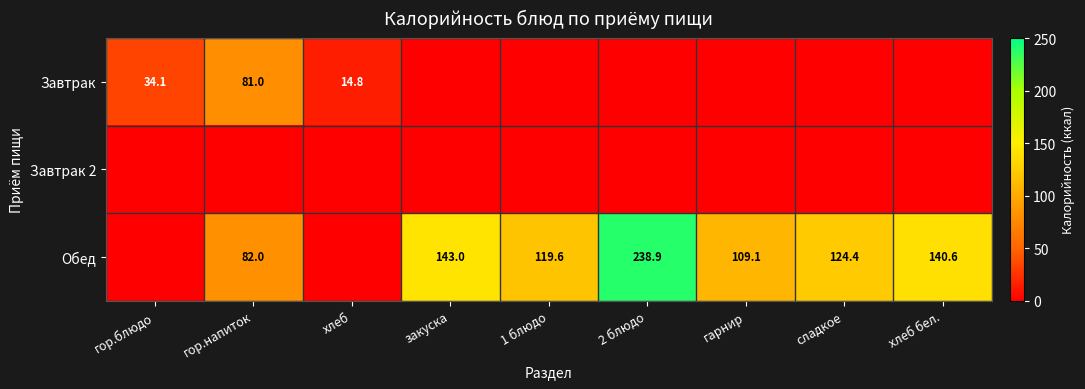

What is the sum of the Обед values at гарнир and гор.напиток?

191.1